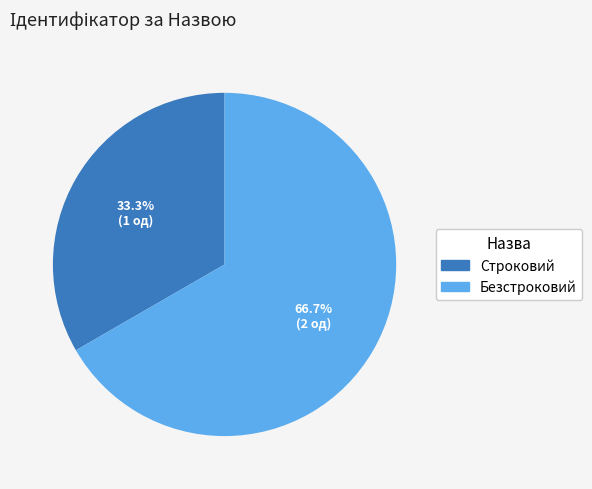

Count the number of slices in the pie.

2